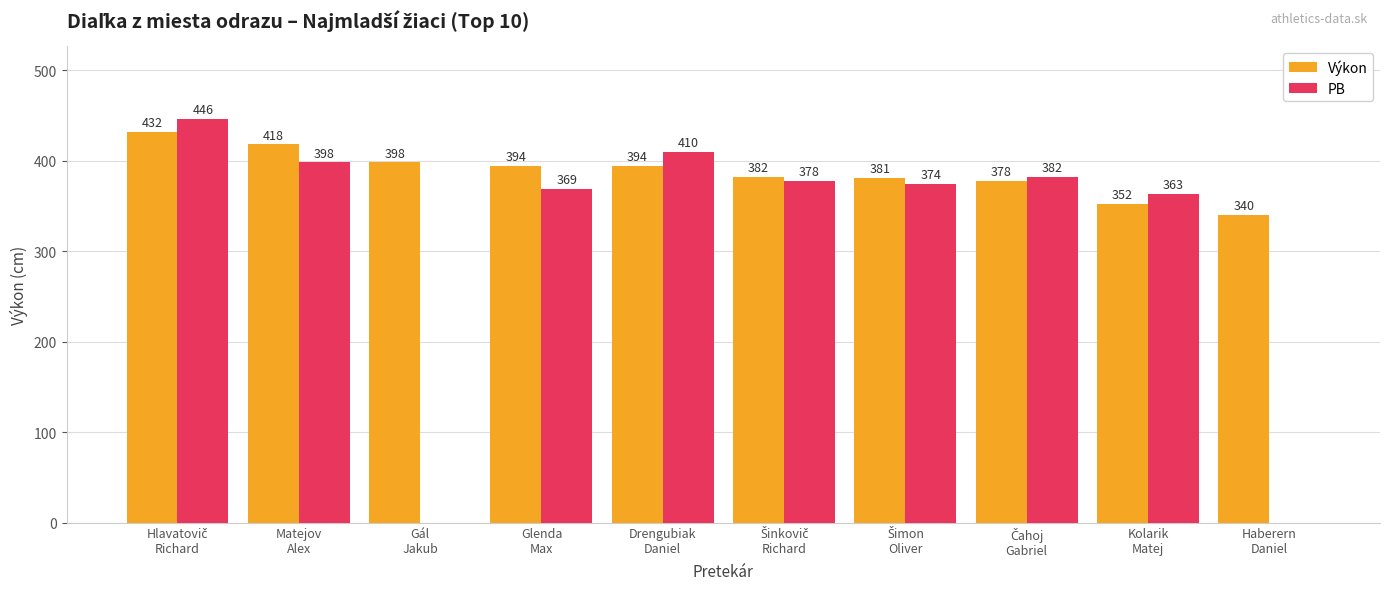

What is the sum of all PB values?

3120